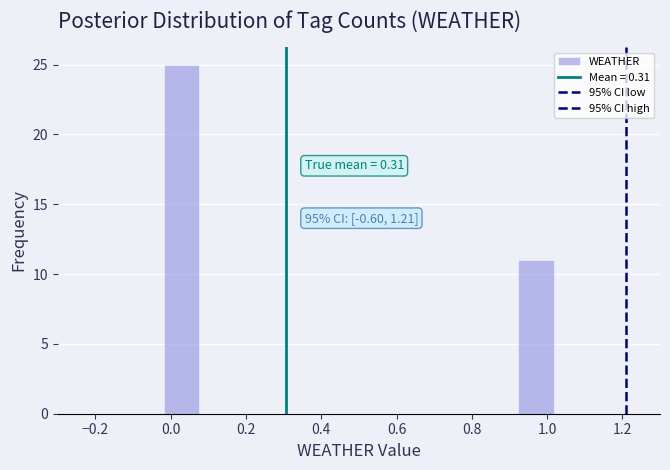

Which range on the x-axis has the tallest bar?

-0.02 to 0.08